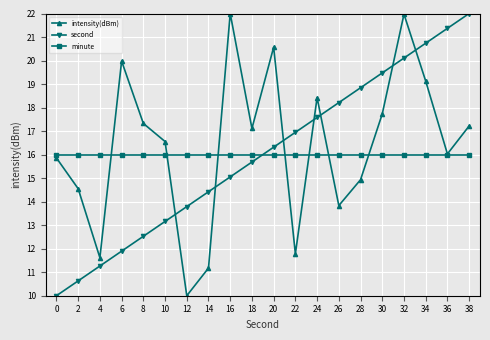

What is the difference between the intensity(dBm) values at 18 and 34?

2.0